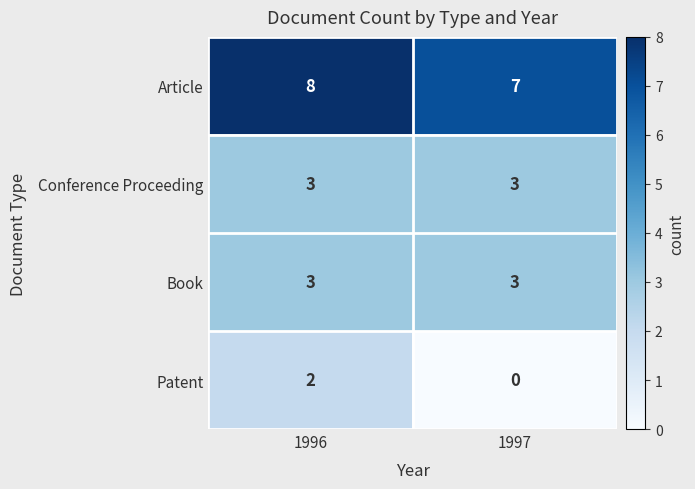

What is the total value across all series at 1996?

16